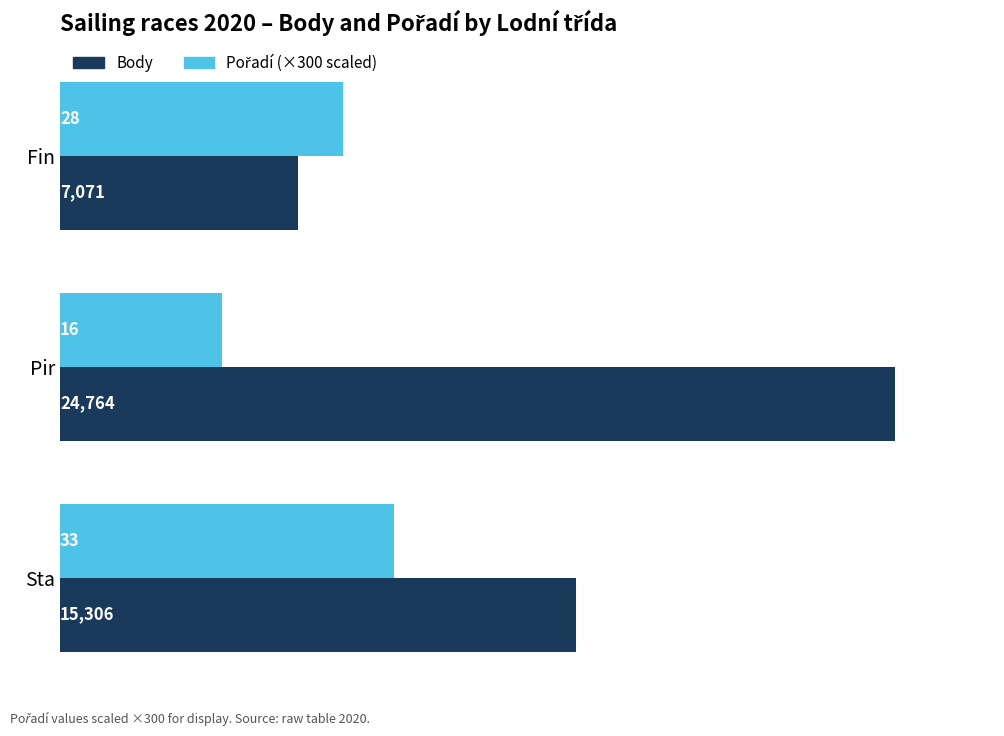

At which category does the chart reach its peak across all series?

Pir